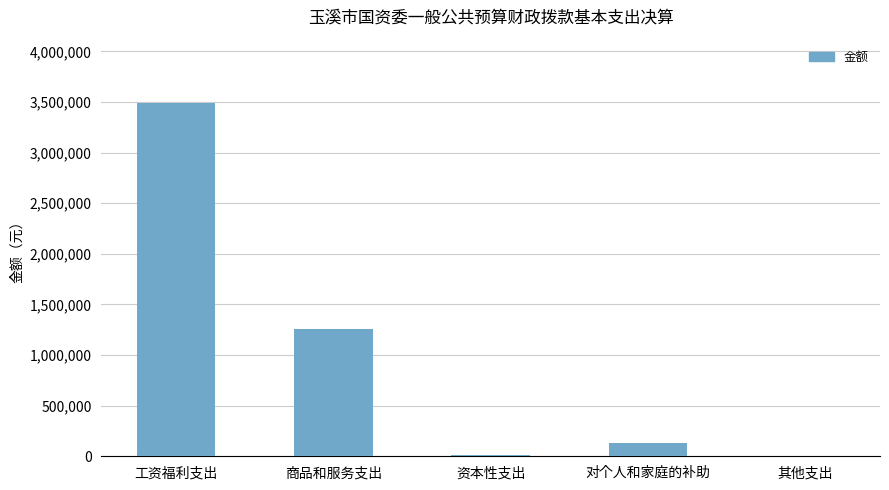

True or false: the data shows 4712724.2 at 工资福利支出.

False